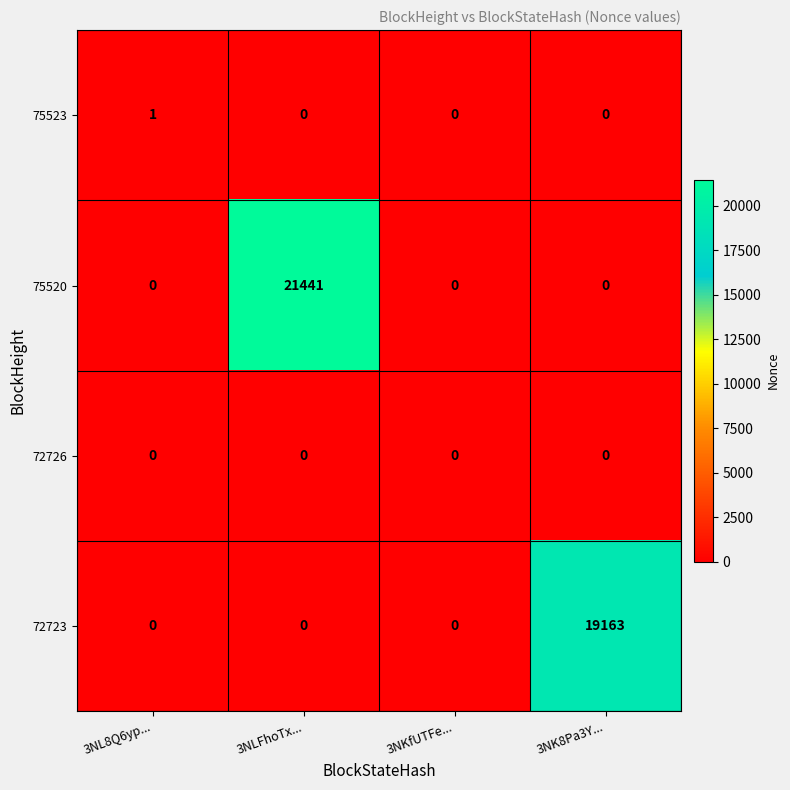

Which series has the largest total across all categories?

75520